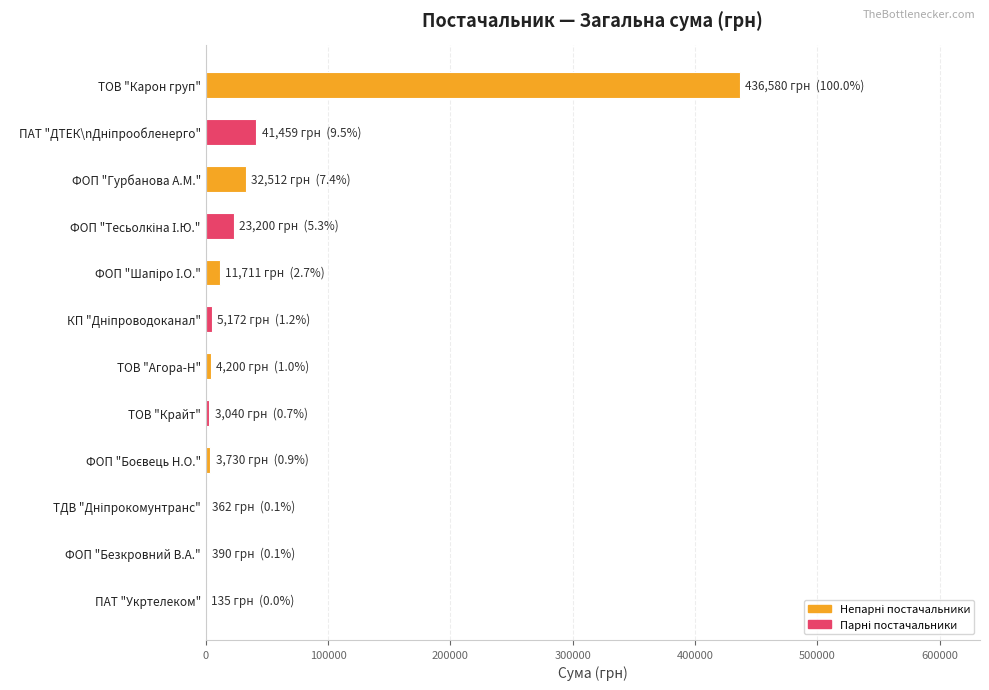

At which category does the chart reach its peak across all series?

ТОВ "Карон груп"